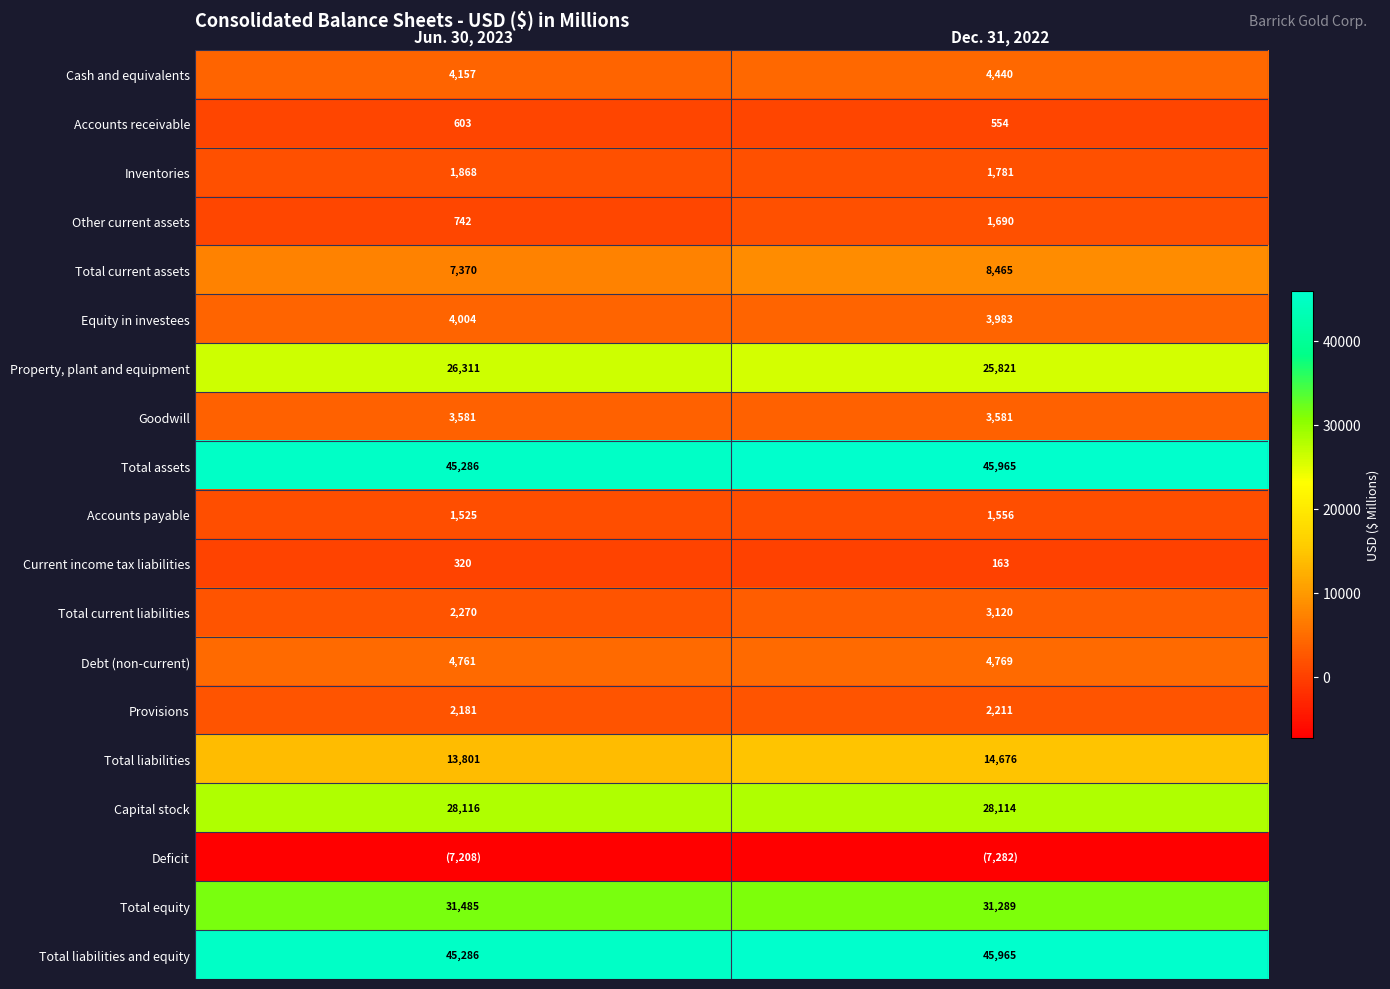

Which category has the lowest value in the Property, plant and equipment series?

Dec. 31, 2022